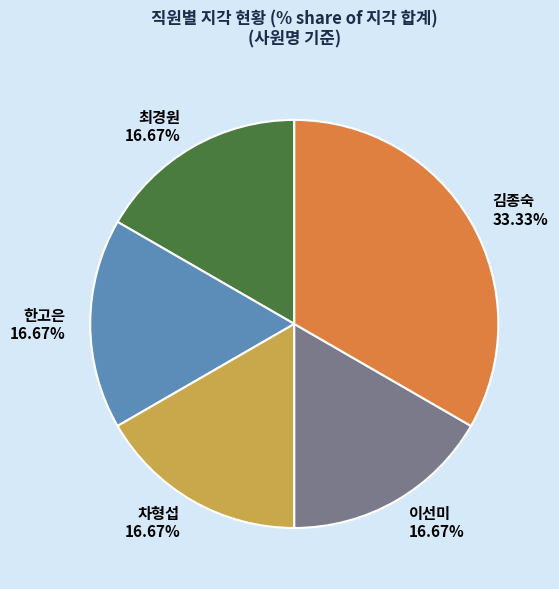

Is there any slice that represents more than half of the pie?

No